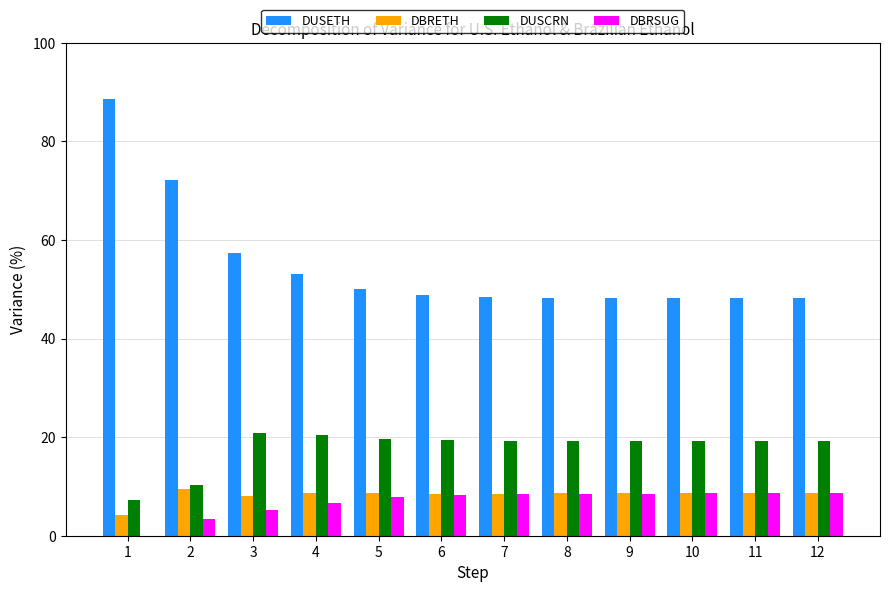

Which series has the largest total across all categories?

DUSETH